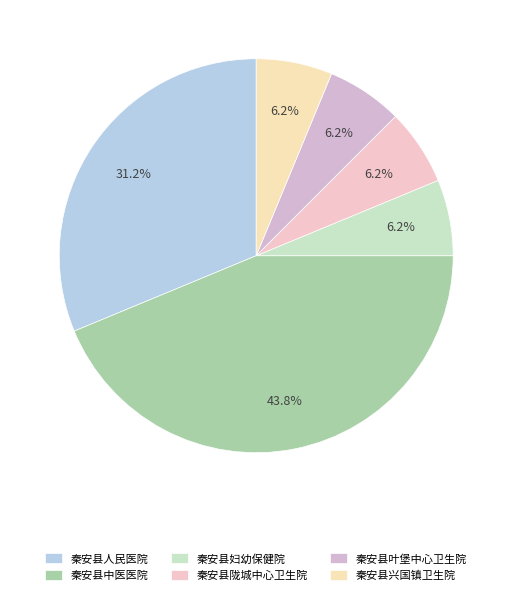

Is it true that 秦安县中医医院 is 53% of the pie?

False